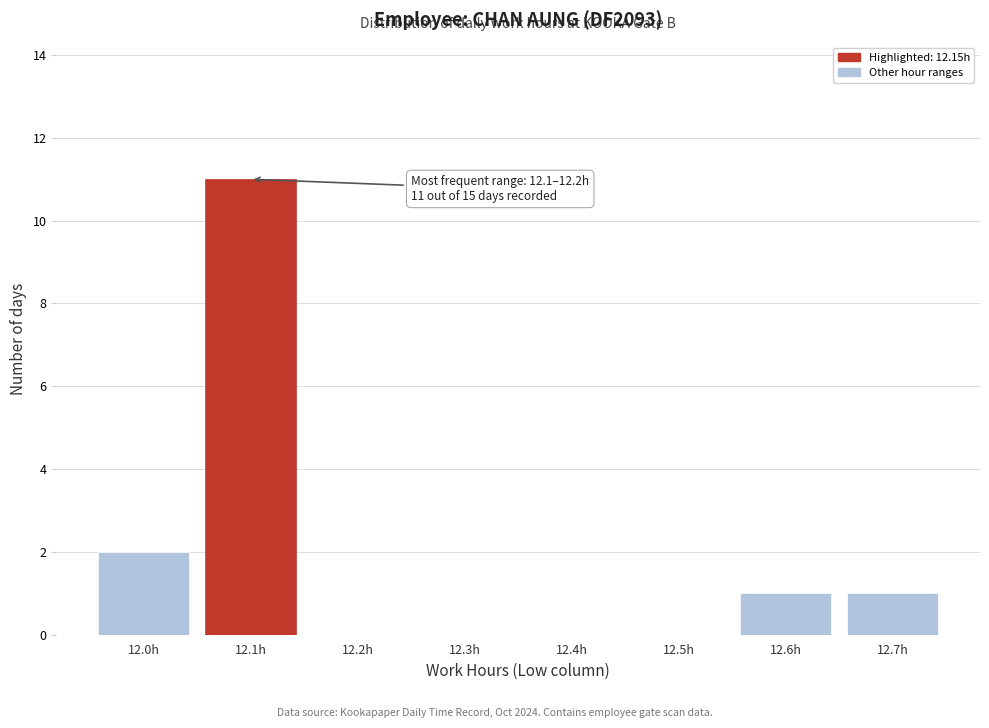

Reading left to right, list all the values displayed in this chart.

12.0h=2	12.1h=11	12.2h=0	12.3h=0	12.4h=0	12.5h=0	12.6h=1	12.7h=1